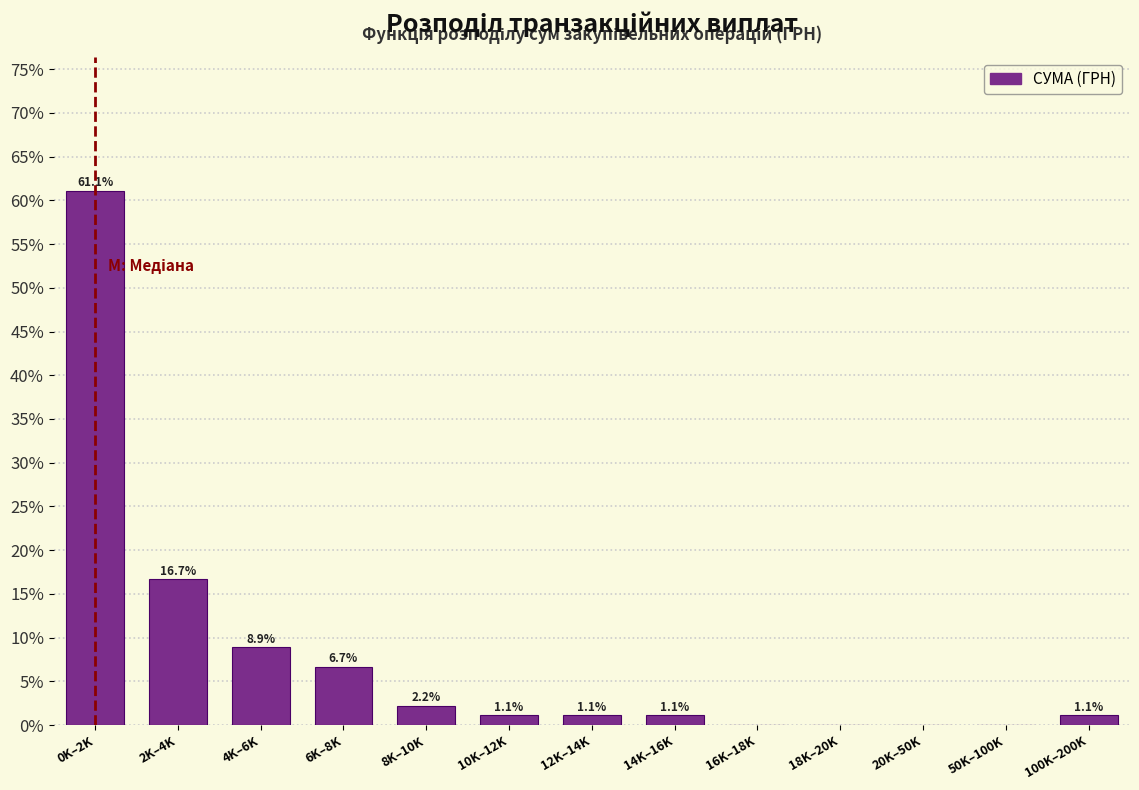

Reading left to right, list all the values displayed in this chart.

0K–2K=61.1	2K–4K=16.7	4K–6K=8.9	6K–8K=6.7	8K–10K=2.2	10K–12K=1.1	12K–14K=1.1	14K–16K=1.1	16K–18K=0.0	18K–20K=0.0	20K–50K=0.0	50K–100K=0.0	100K–200K=1.1